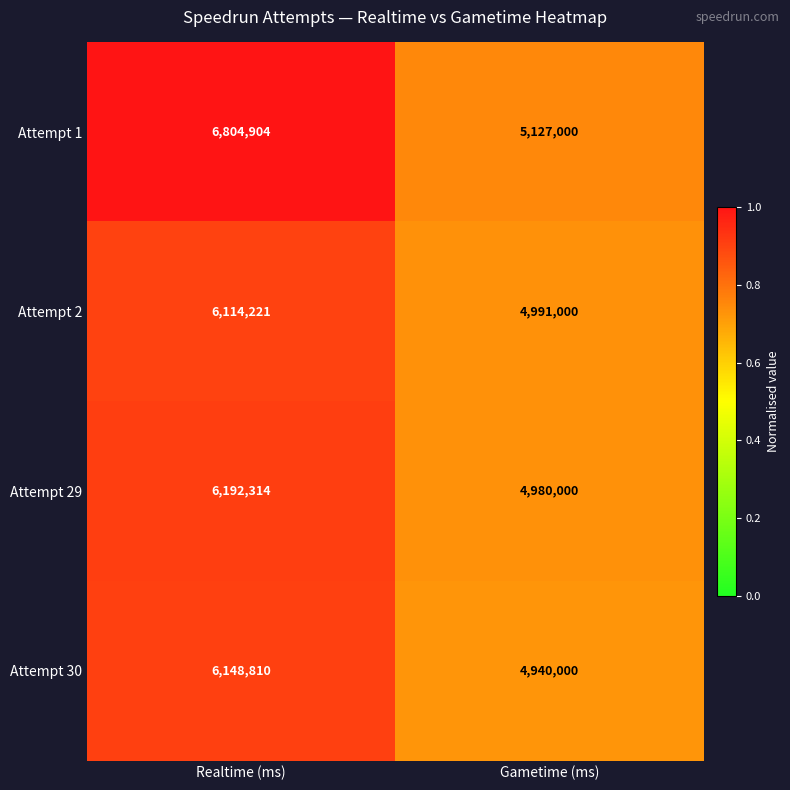

What is the difference between the highest and lowest values at Realtime (ms)?

690683